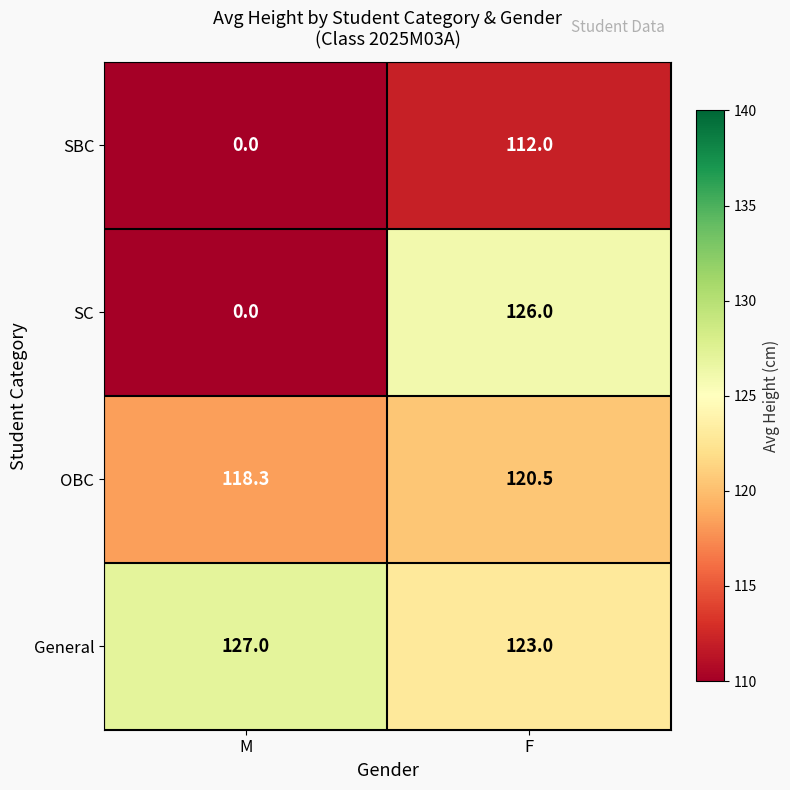

True or false: OBC has a value of 118.3 at M.

True